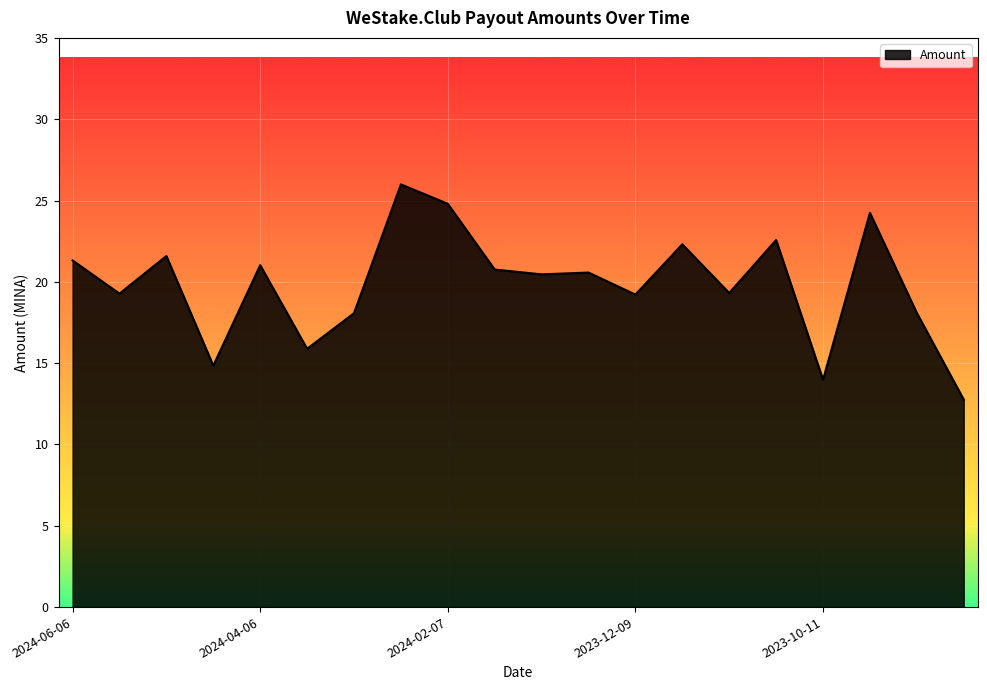

What is the greatest value displayed?

26.0